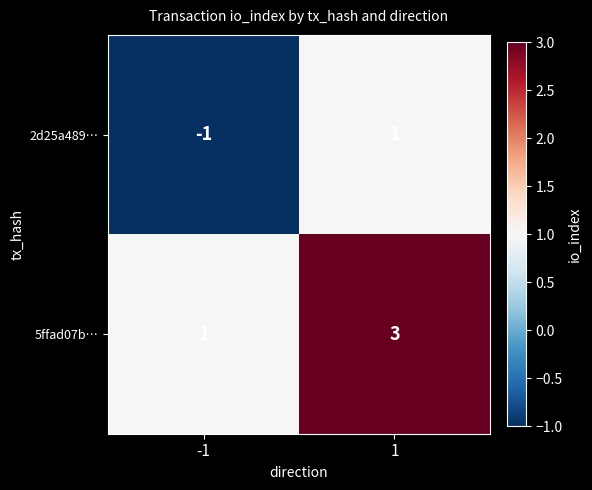

Rank the series at 1 from highest to lowest value.

5ffad07b…, 2d25a489…